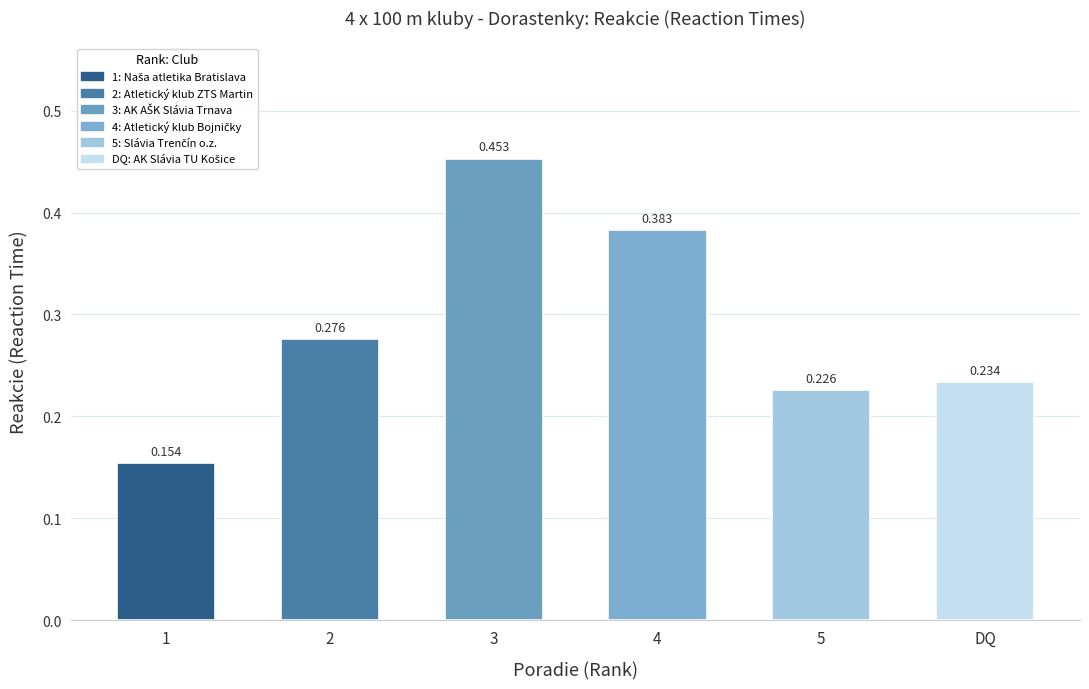

Which category has the lowest value across all series?

1